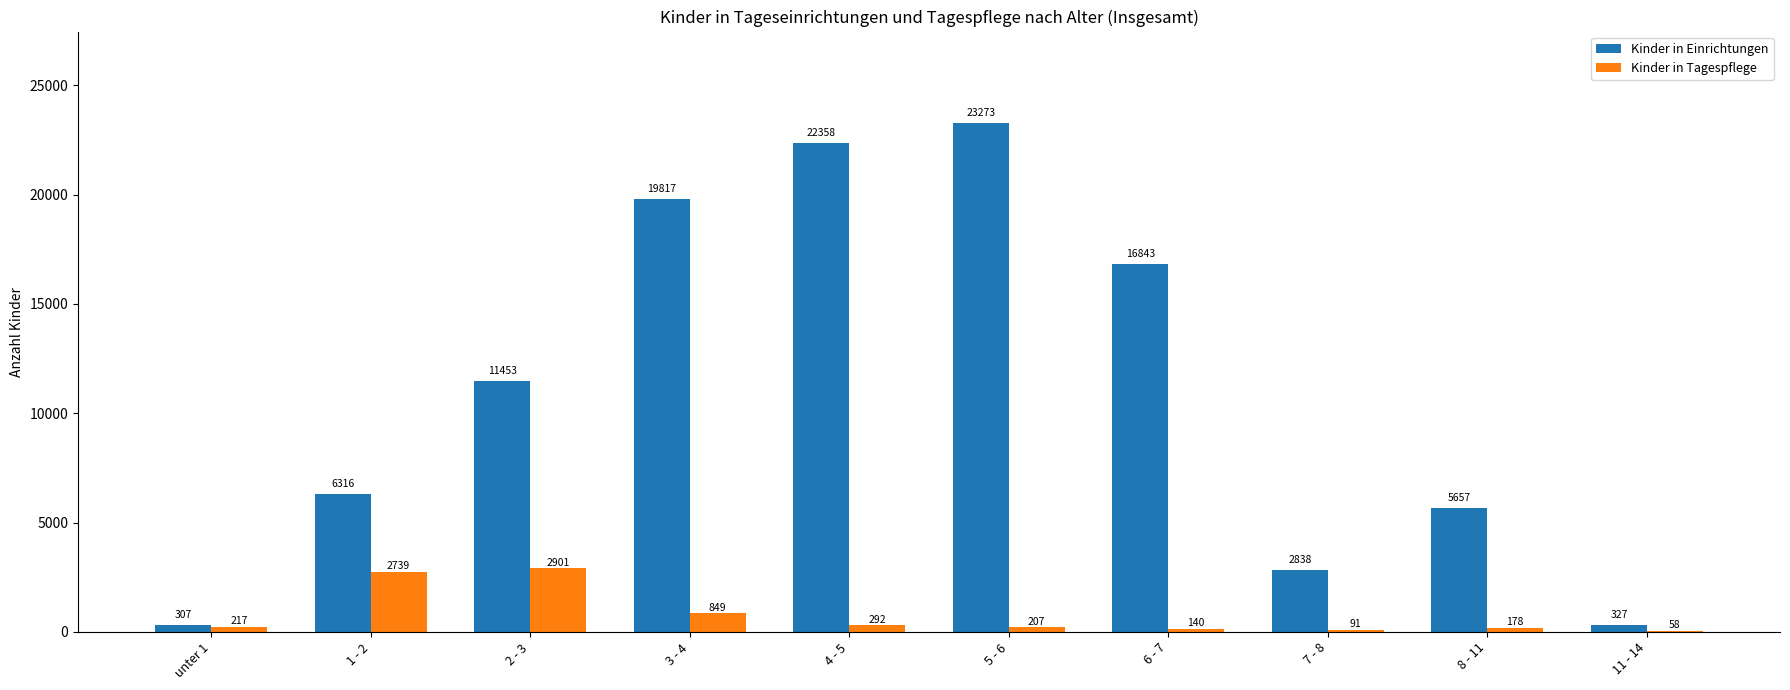

Which series has the largest total across all categories?

Kinder in Einrichtungen